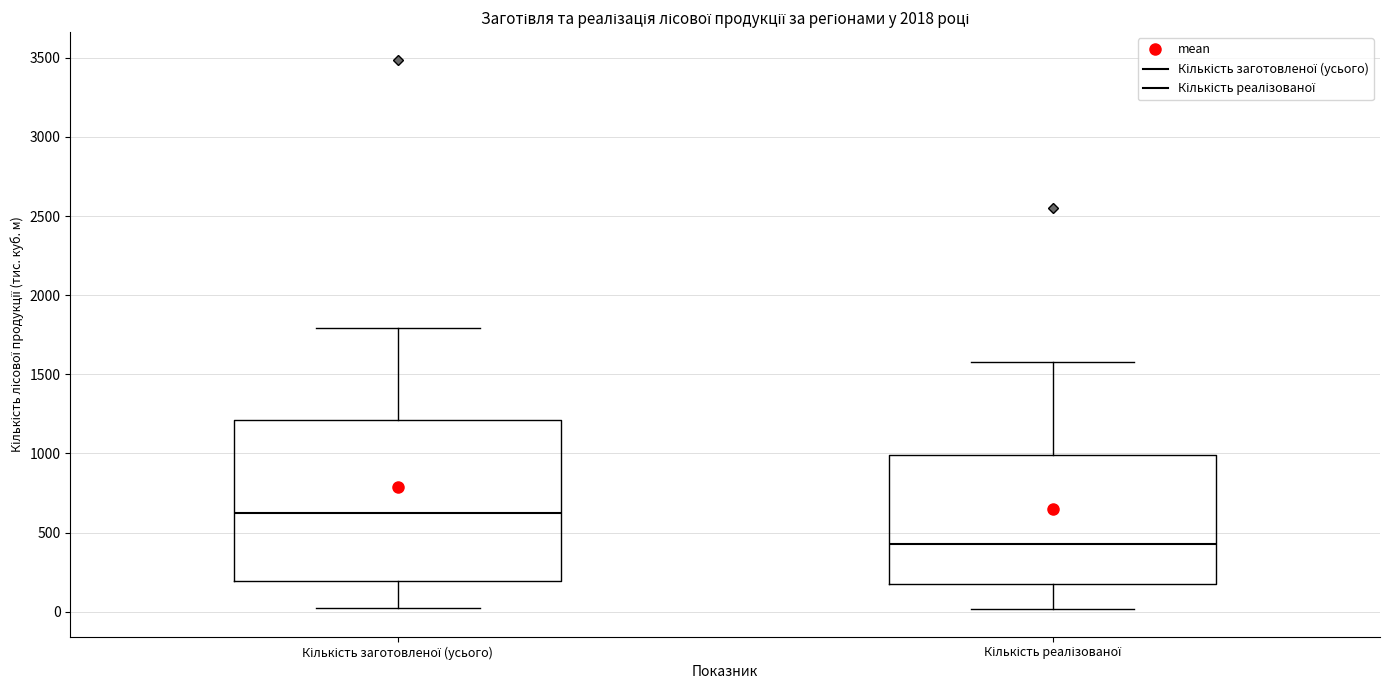

Reading left to right, transcribe this box plot: for each box, give where its median line is, the range the box spans, and where its two whiskers end, as read against the y-axis. The values are not printed on the chart, so give them approximately, as read against the axis.

Кількість заготовленої (усього): median 600, box 200 to 1200, whiskers 0 to 1800
Кількість реалізованої: median 450, box 200 to 1000, whiskers 0 to 1600